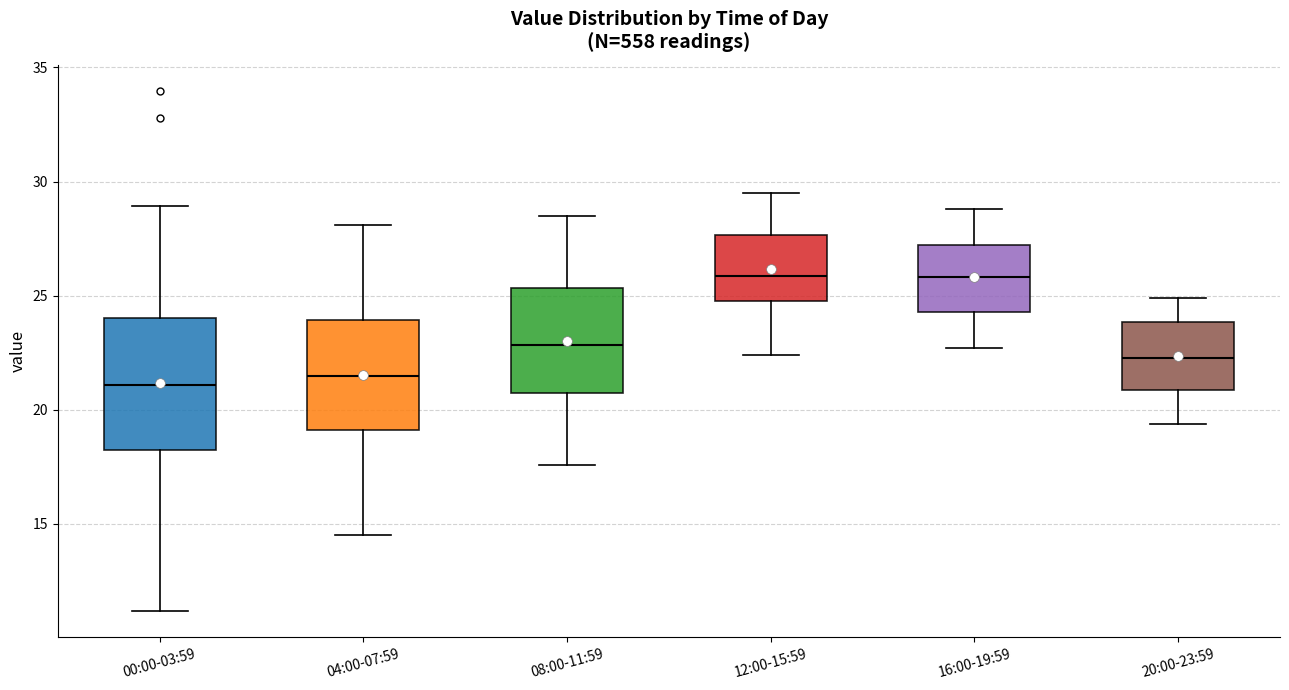

Reading left to right, read every box against the y-axis: the position of its median line, the range the box covers, and the ends of its whiskers. The values are not printed on the chart, so give them approximately, as read against the axis.

00:00-03:59: median 21.0, box 18.5 to 24.0, whiskers 11.0 to 29.0
04:00-07:59: median 21.5, box 19.0 to 24.0, whiskers 14.5 to 28.0
08:00-11:59: median 23.0, box 20.5 to 25.5, whiskers 17.5 to 28.5
12:00-15:59: median 26.0, box 25.0 to 27.5, whiskers 22.5 to 29.5
16:00-19:59: median 26.0, box 24.5 to 27.0, whiskers 22.5 to 29.0
20:00-23:59: median 22.5, box 21.0 to 24.0, whiskers 19.5 to 25.0